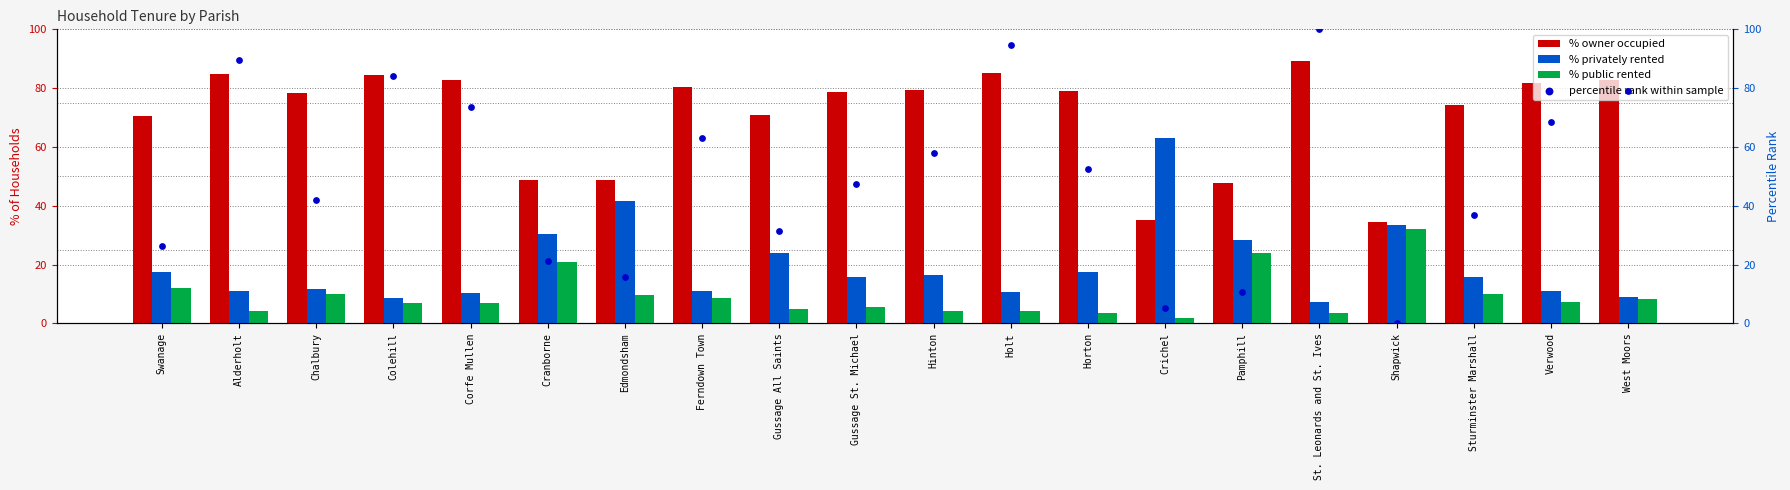

Is the value of percentile rank within sample at Colehill greater than the value of % public rented at Holt?

Yes